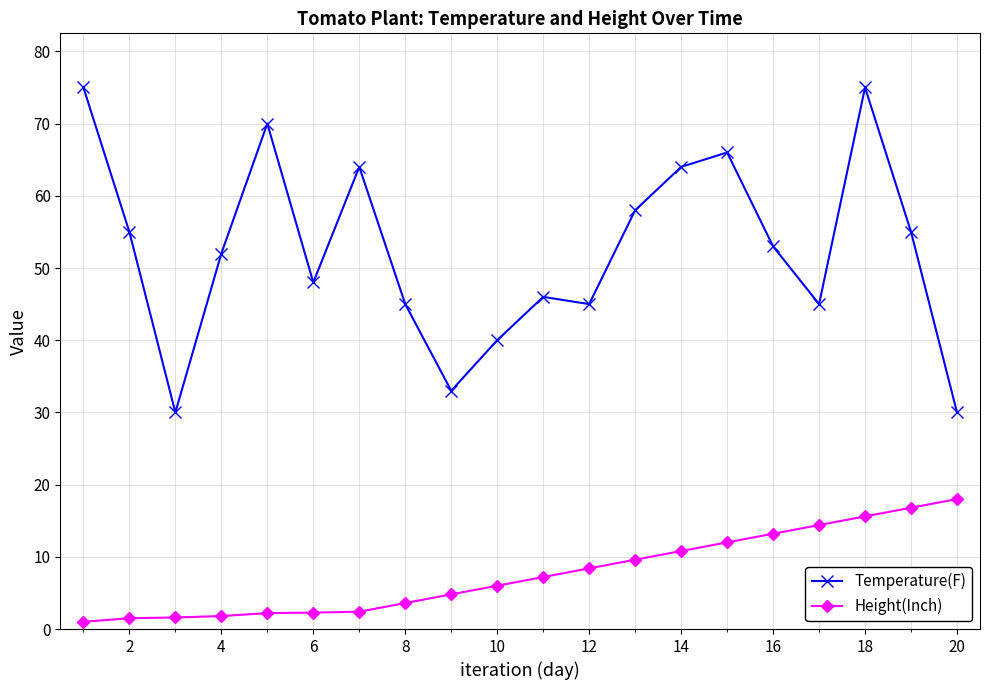

What is the average value of the Temperature(F) series?

52.5